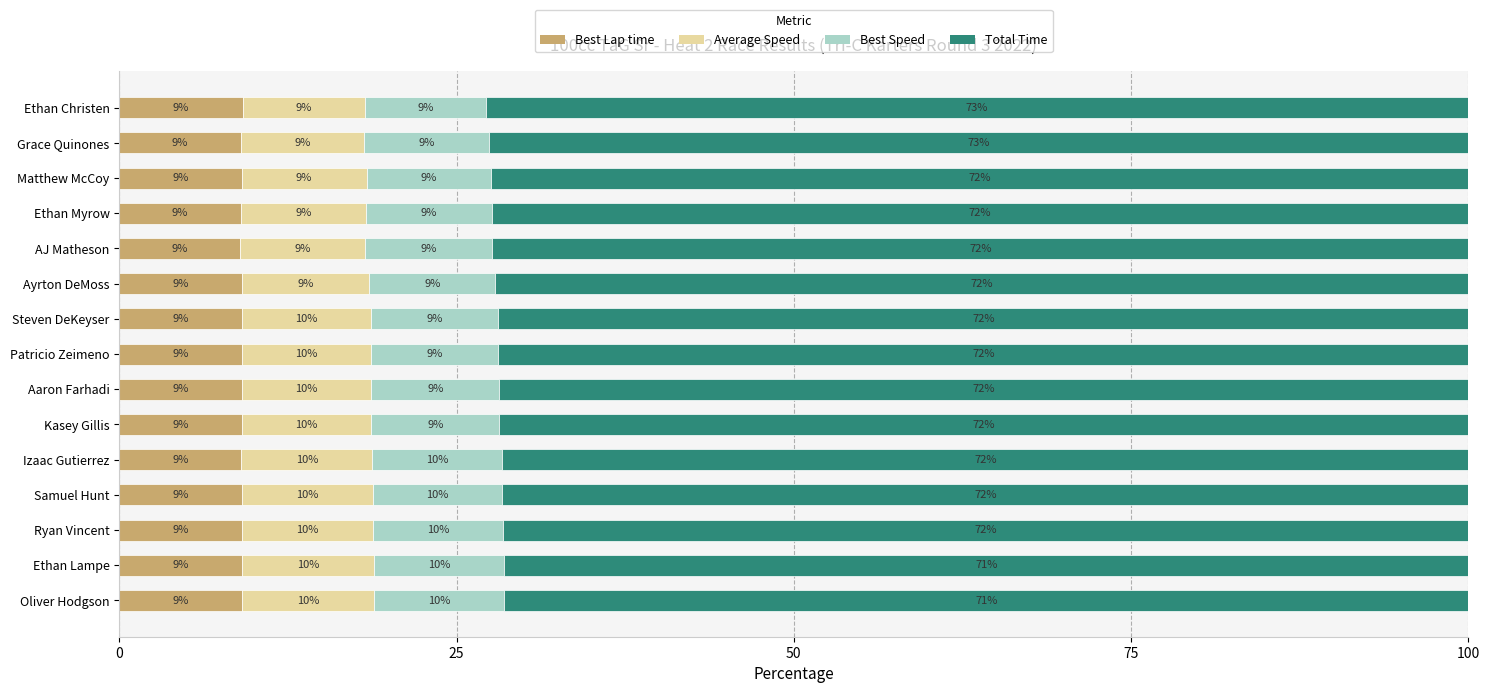

What is the maximum value for Best Lap time?

9.2